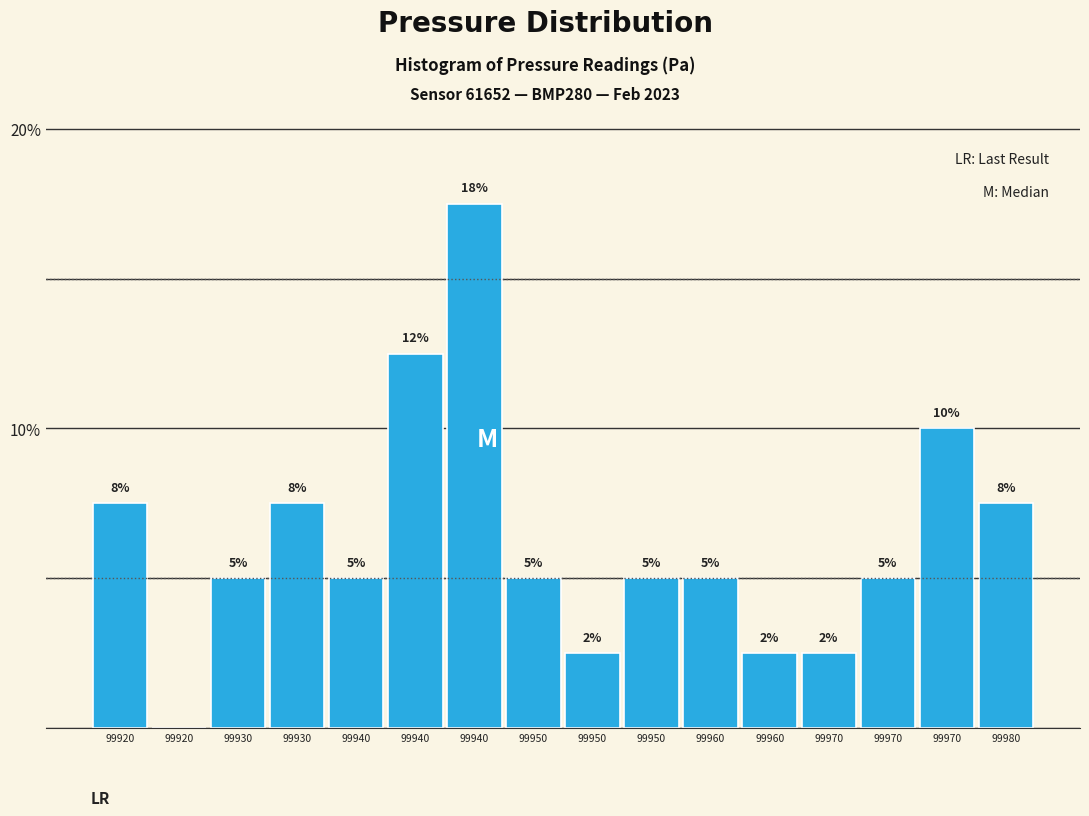

Are the bars horizontal?

No